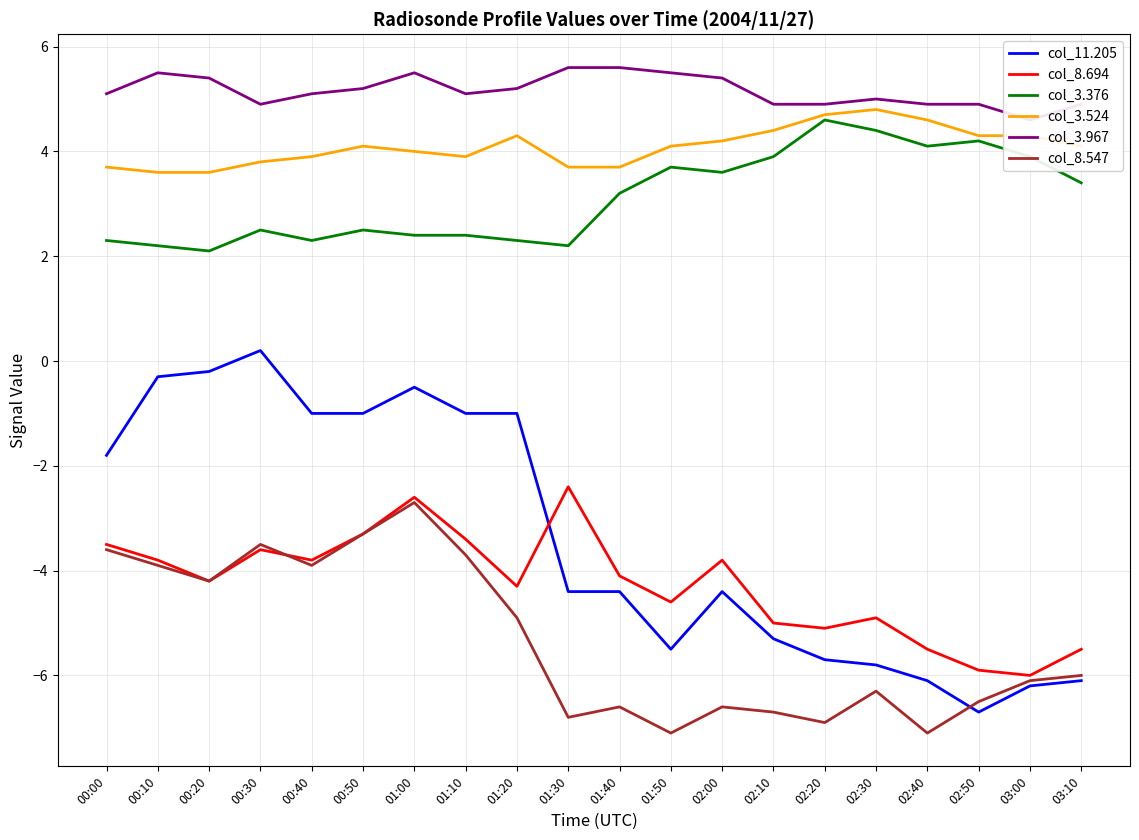

At which label does col_11.205 first exceed -4?

00:00